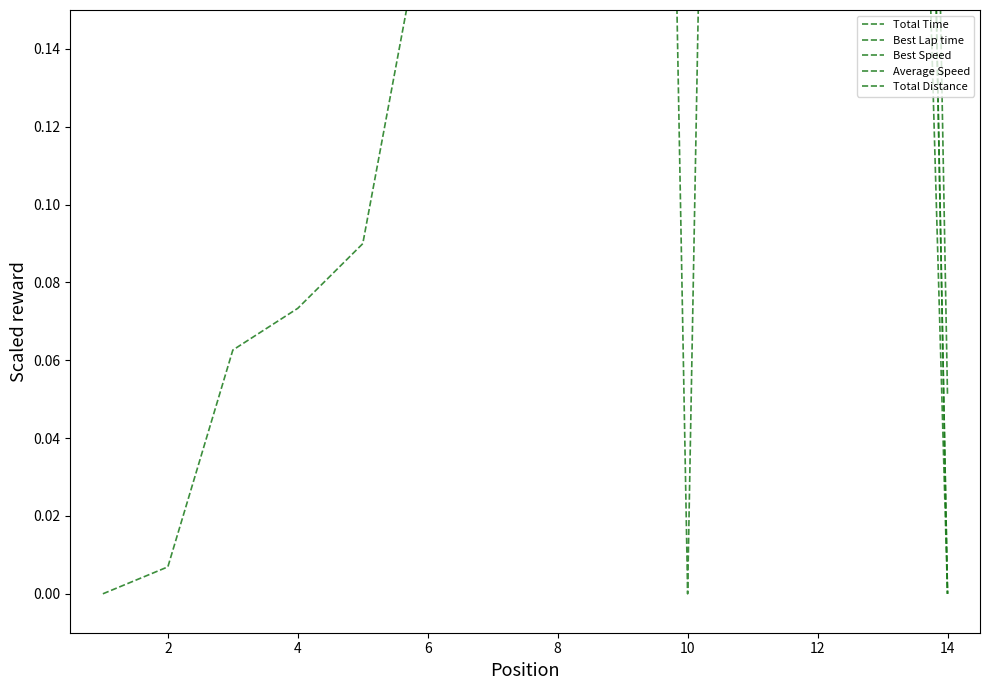

List the series in order of their peak value, lowest first.

Total Time, Best Lap time, Best Speed, Average Speed, Total Distance